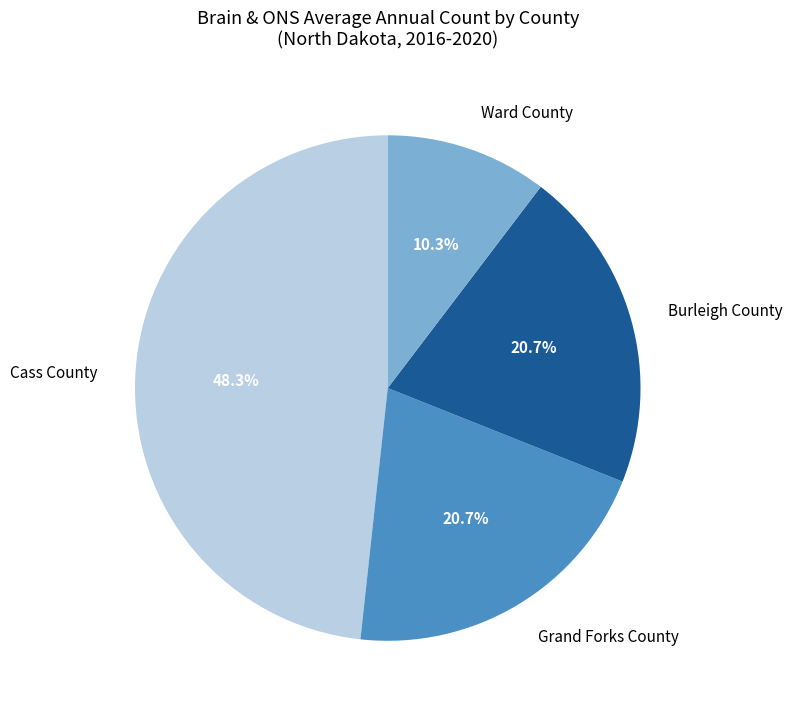

Count the number of slices in the pie.

4